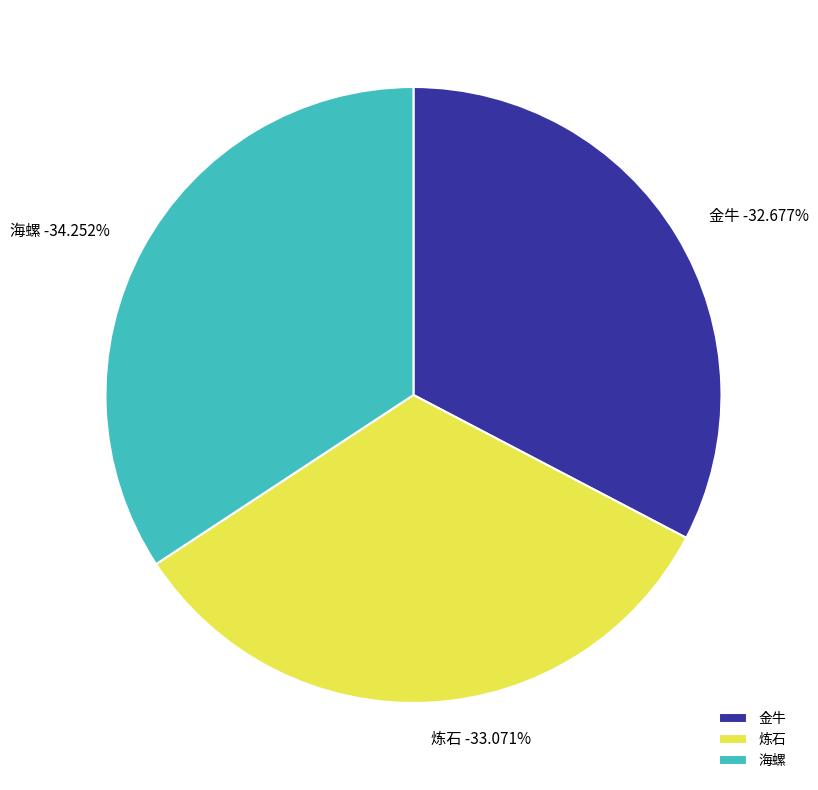

Which slice is the largest?

海螺